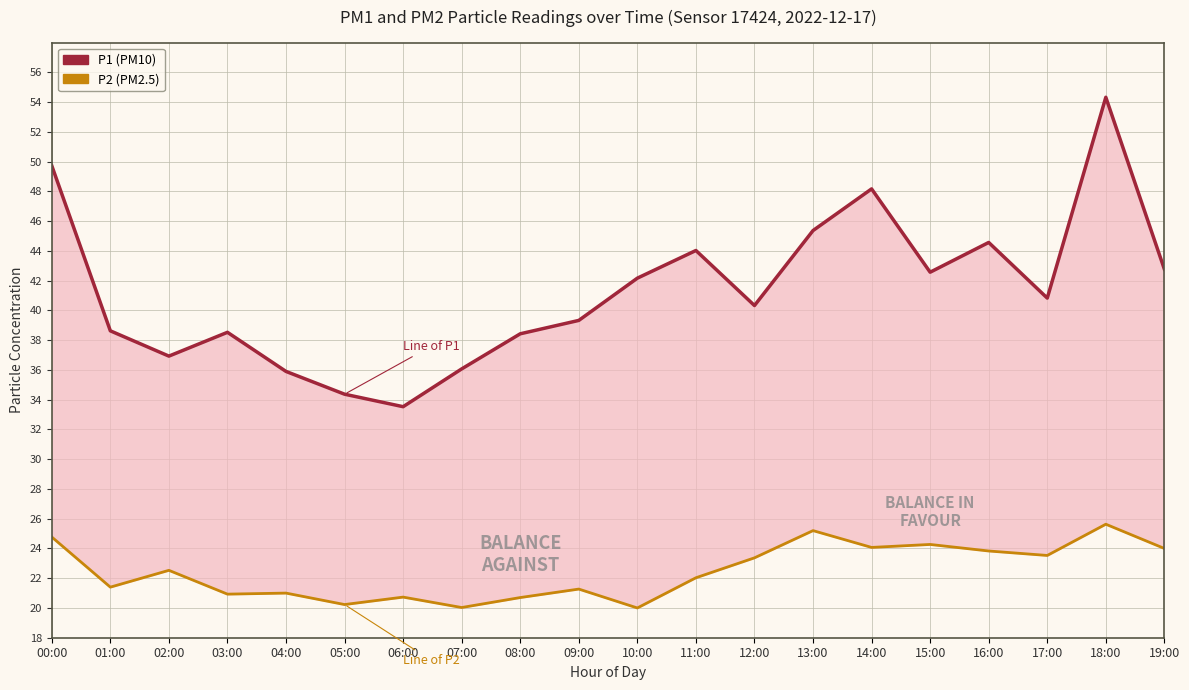

What is the average value of the P2 series?

22.5